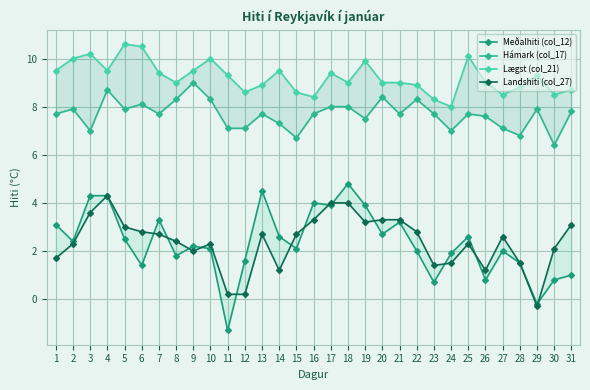

True or false: Lægst (col_21) has more than 2 points higher than both neighbors.

True